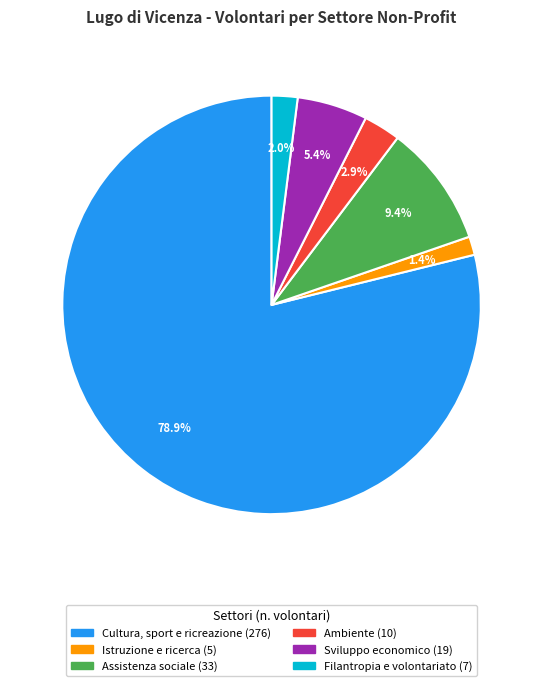

Is there any slice that represents more than half of the pie?

Yes